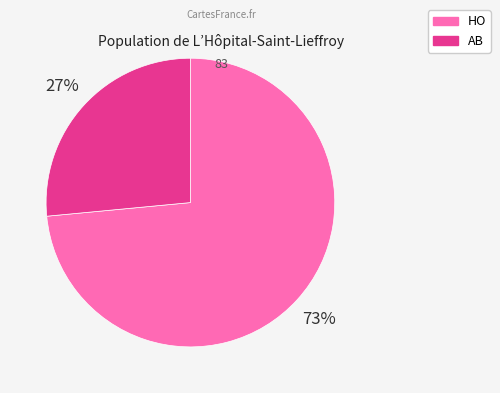

To the nearest percent, what is the combined percentage of HO and AB?

100%